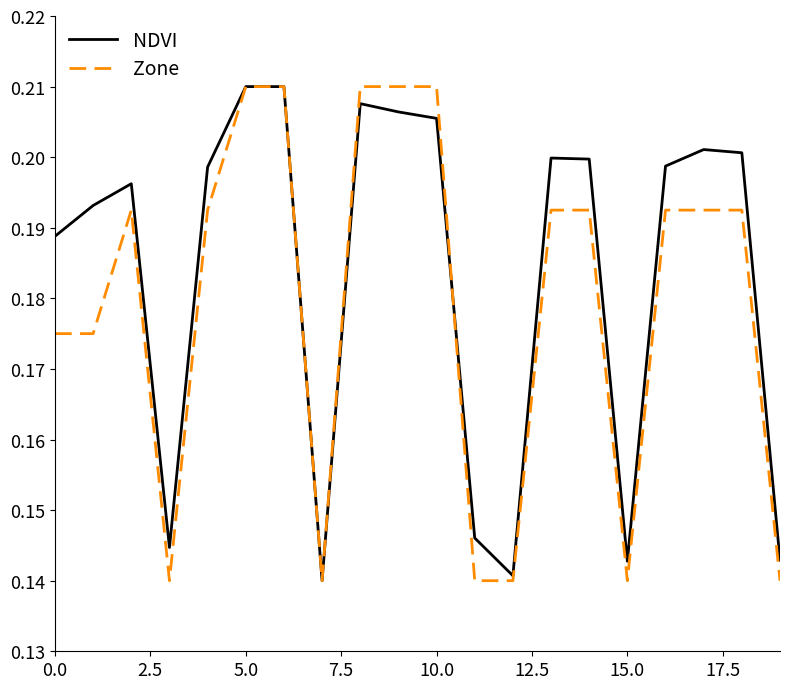

Rank the series by their average value, from lowest to highest.

Zone, NDVI